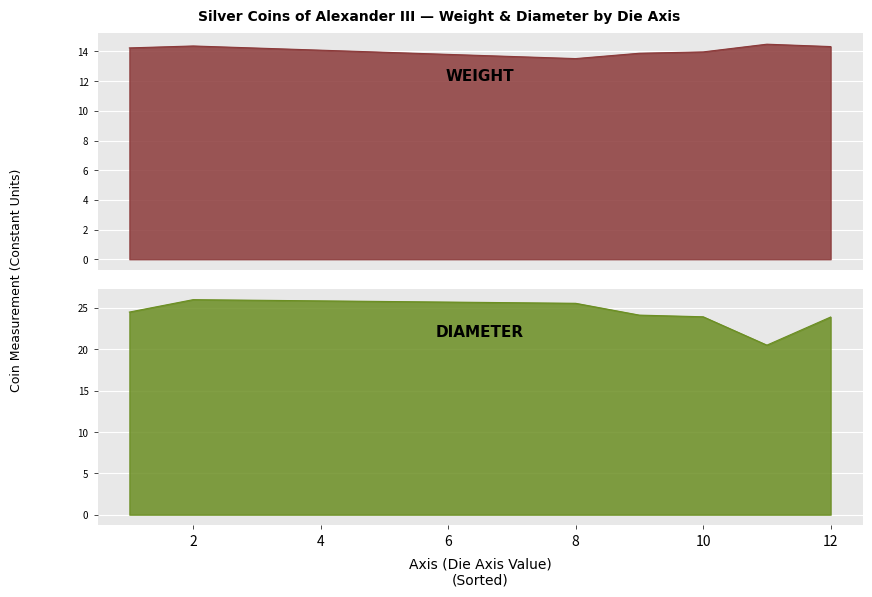

At how many categories does at least one series exceed 15?

7